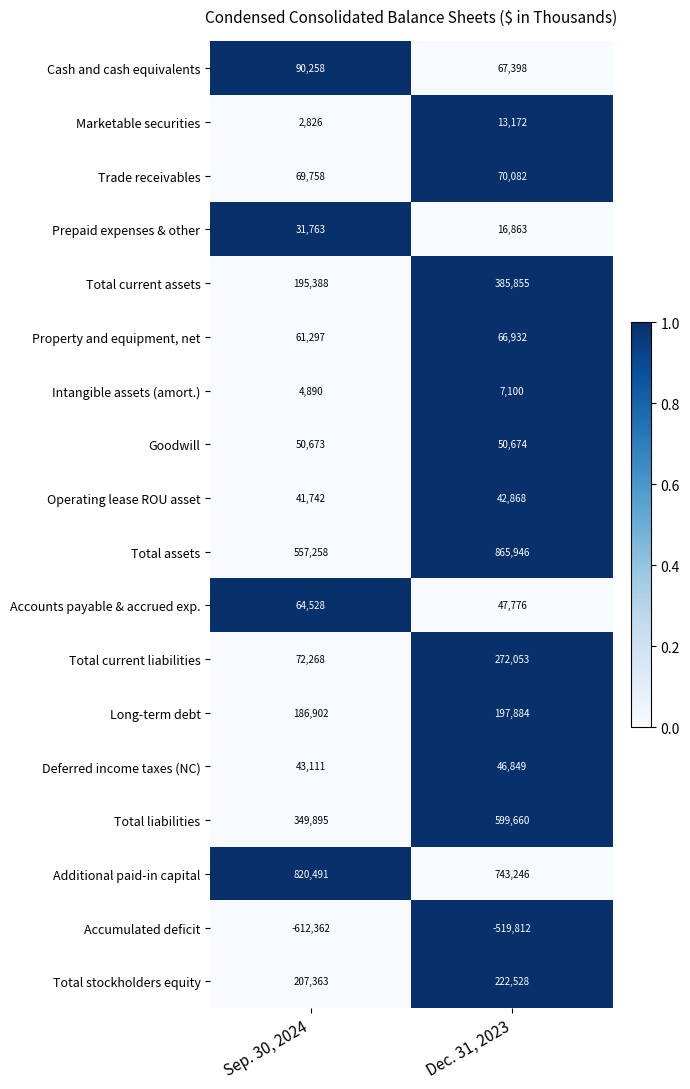

True or false: Cash and cash equivalents has a value of 119079 at Dec. 31, 2023.

False